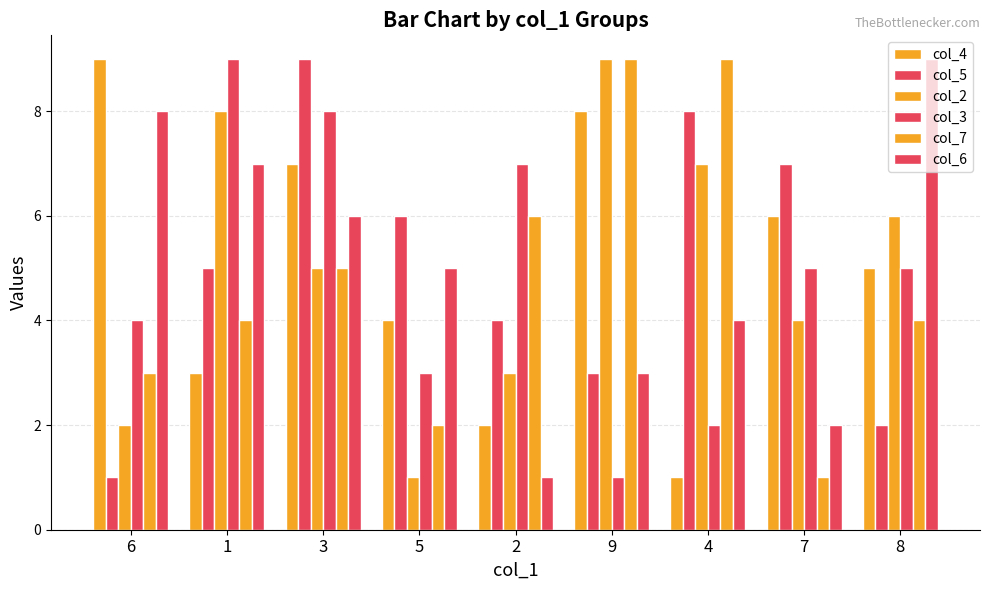

Between 4 and 6, which is larger?

6